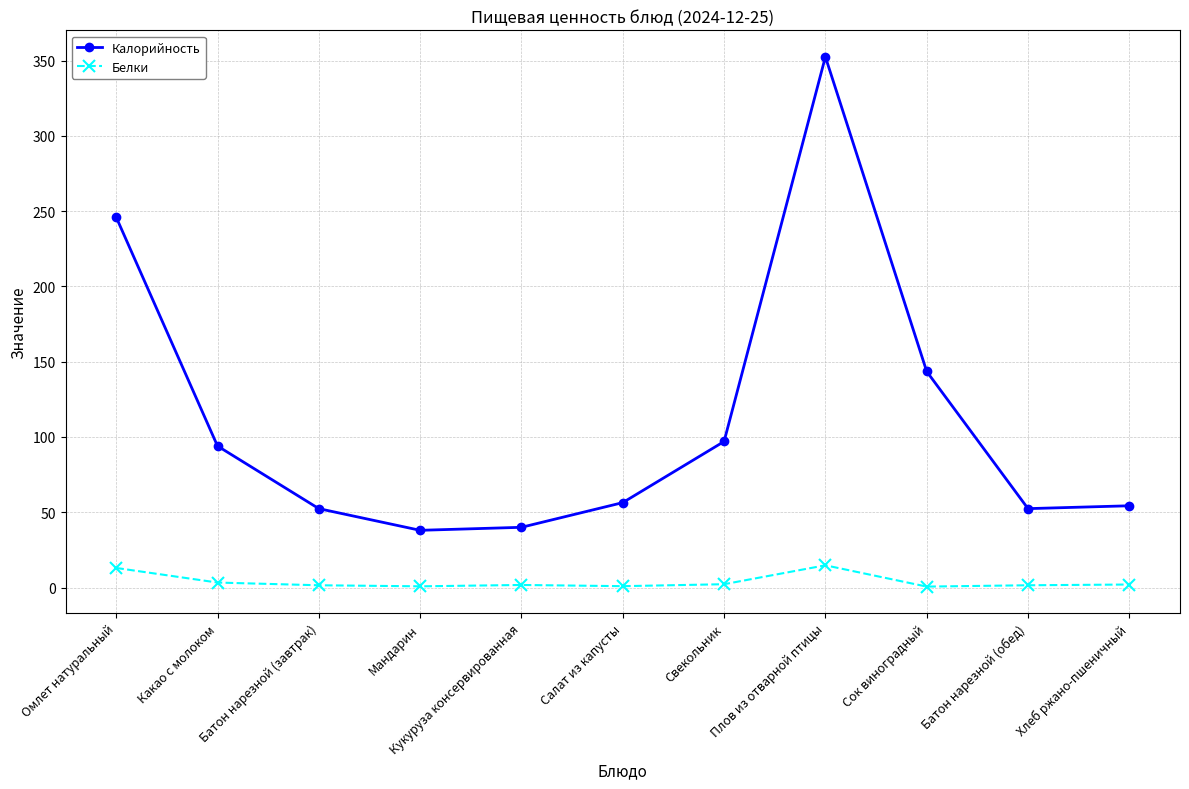

True or false: Белки and Калорийность cross at least once.

False